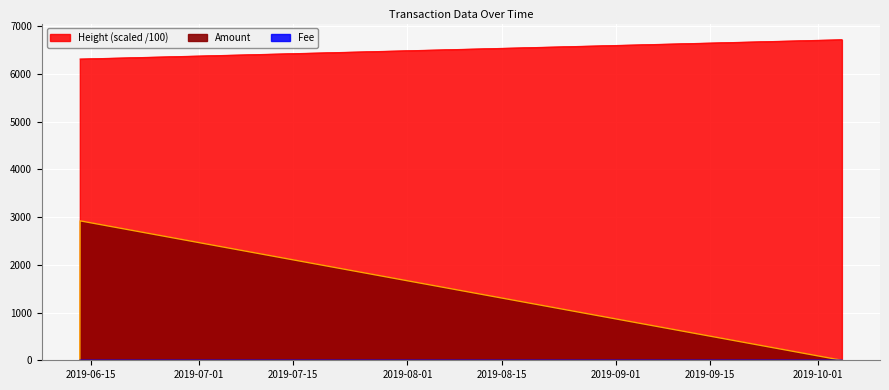

Where is the first local maximum for Amount?

2019-06-13 07:58:25